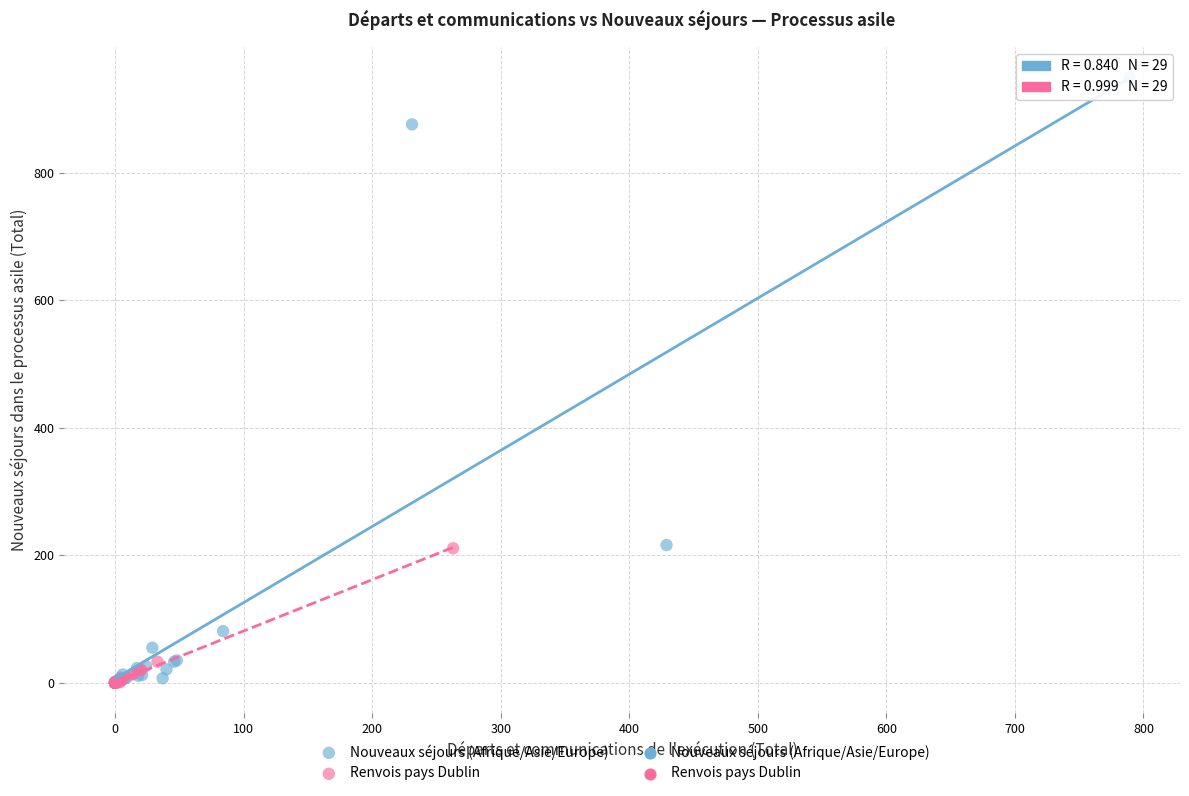

Which series reaches the maximum Y coordinate?

Nouveaux séjours (Afrique/Asie/Europe)